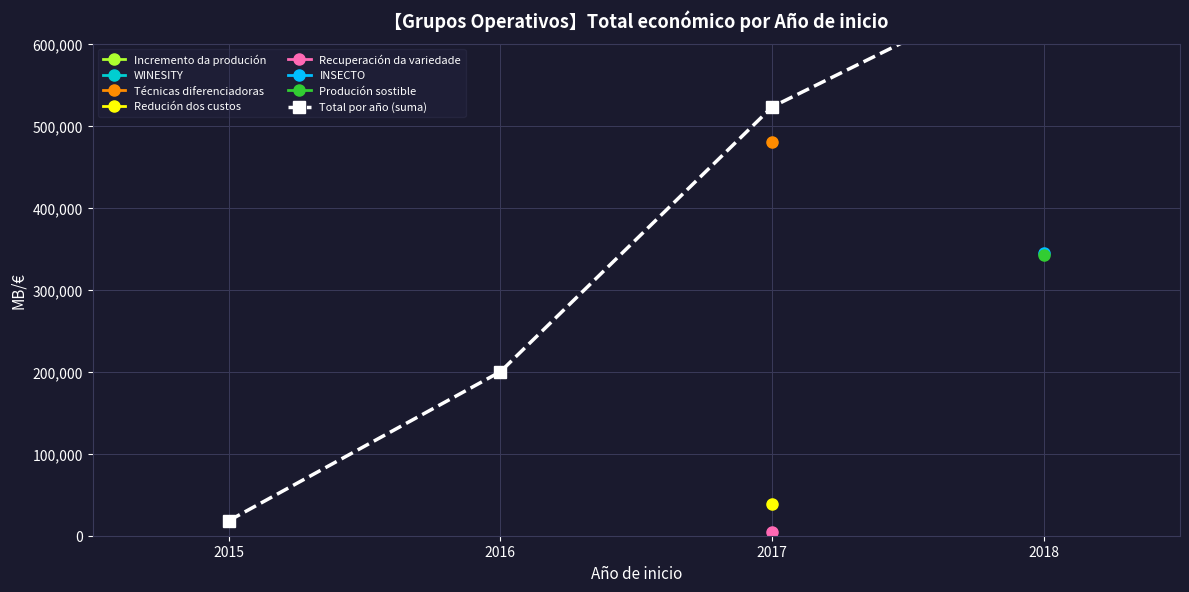

What is the sum of the values at 2017 and 2016?

722968